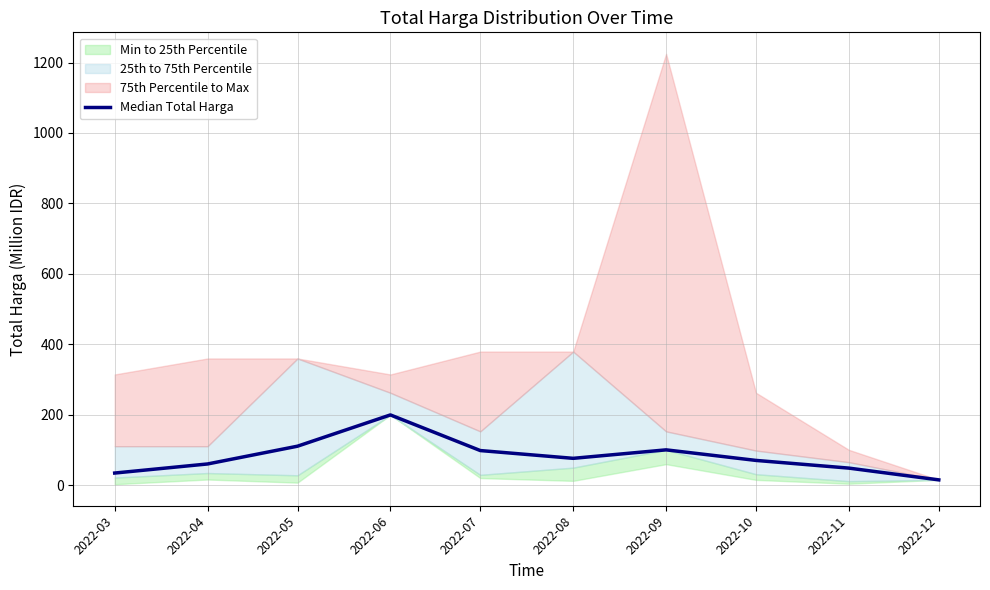

Does the chart display data point markers on the line(s)?

No